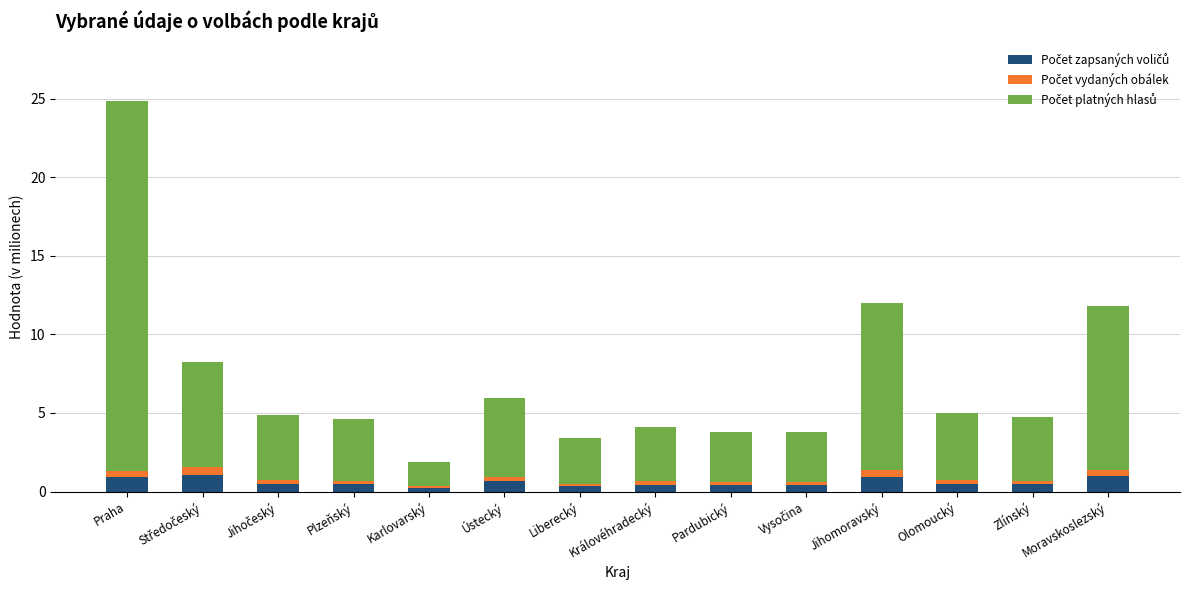

How many bars are there in total?

14